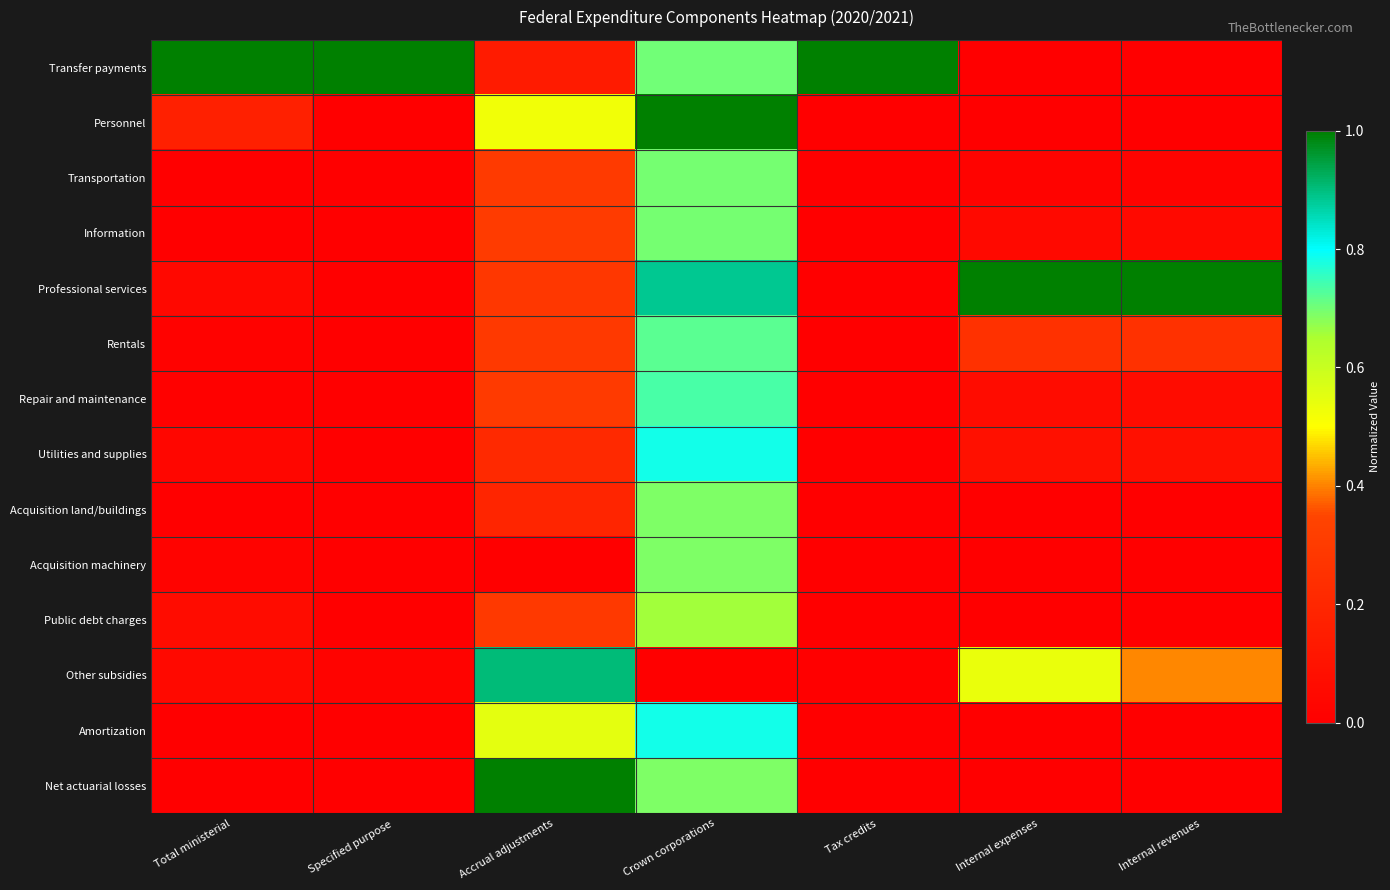

Between Crown corporations and Specified purpose, which is larger?

Specified purpose